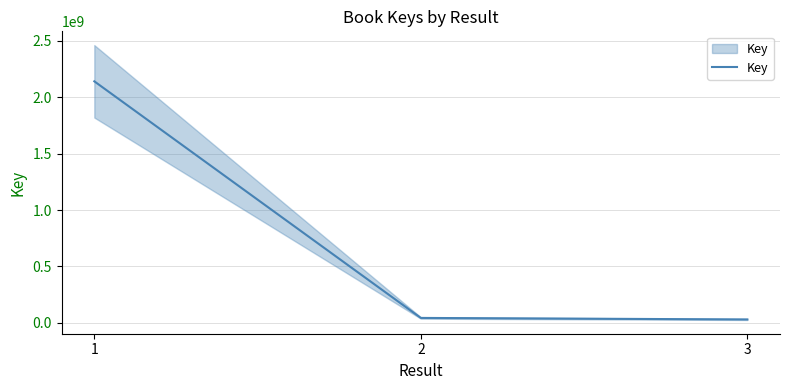

Reading left to right, what are all the values shown in this chart?

2139743685	44544489	31041275